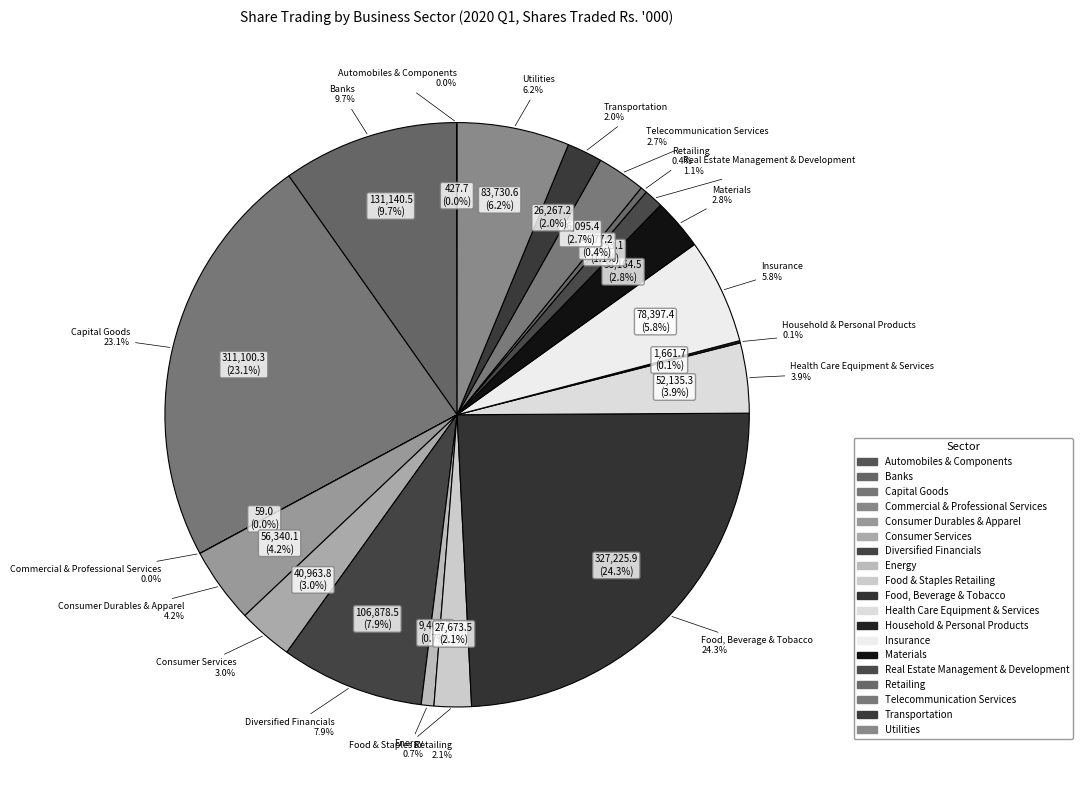

Is there a majority slice in this chart?

No